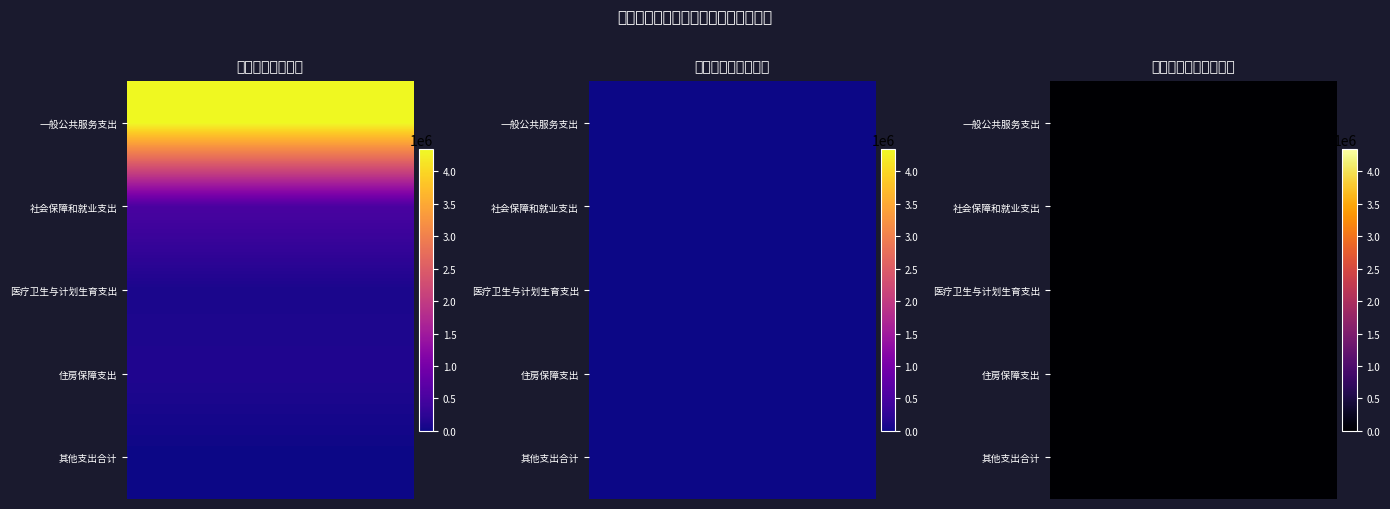

Which series changed the most between 一般公共预算 and 国有资本经营预算?

一般公共服务支出